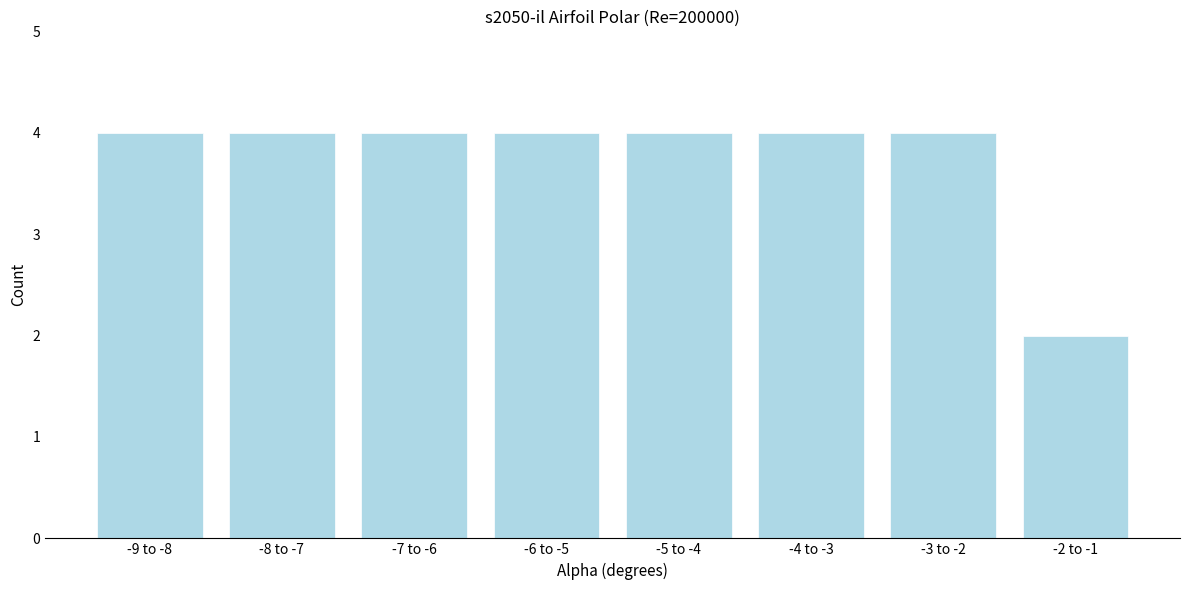

Reading left to right, list all the values displayed in this chart.

-9 to -8=4	-8 to -7=4	-7 to -6=4	-6 to -5=4	-5 to -4=4	-4 to -3=4	-3 to -2=4	-2 to -1=2